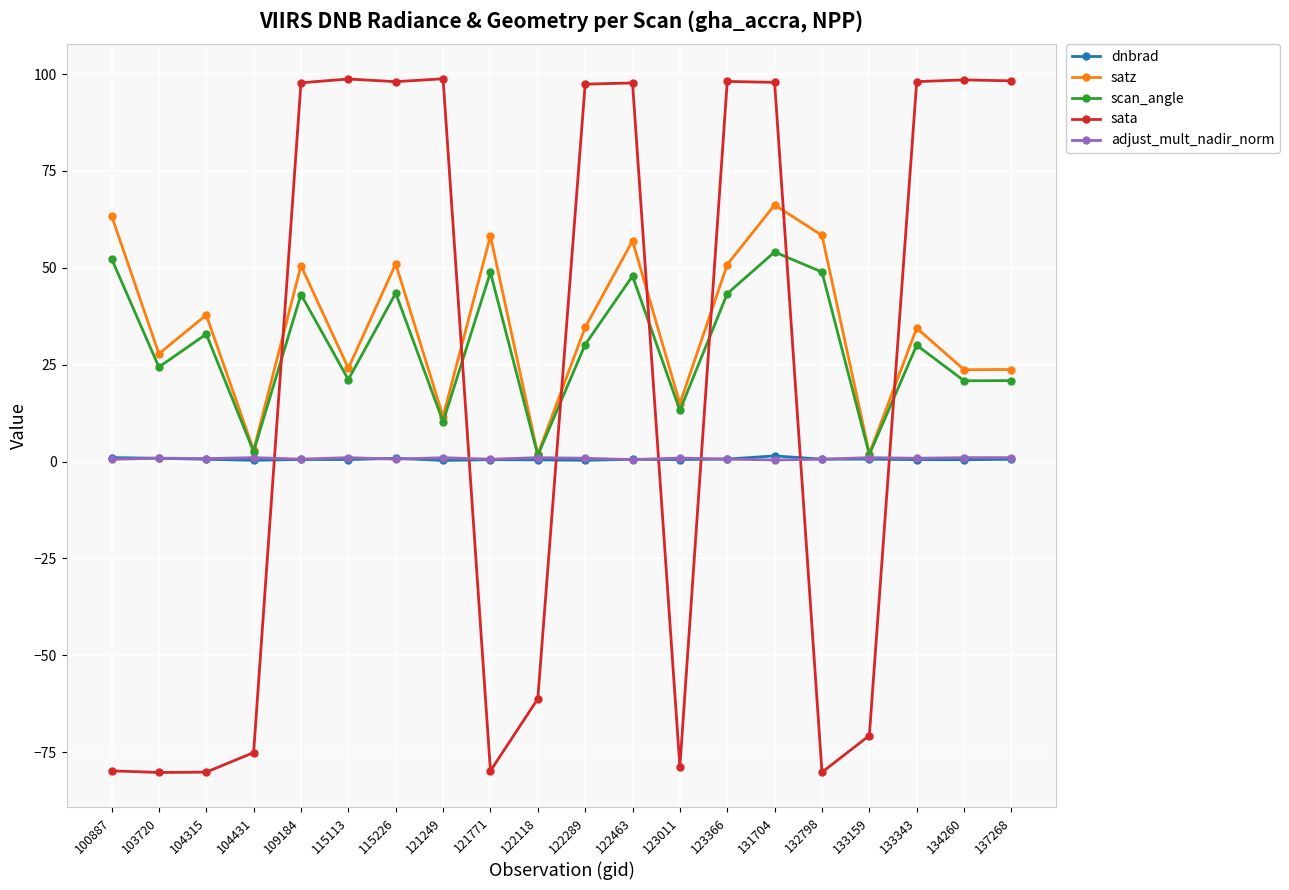

True or false: adjust_mult_nadir_norm has a value of 0.6 at 100887.

True